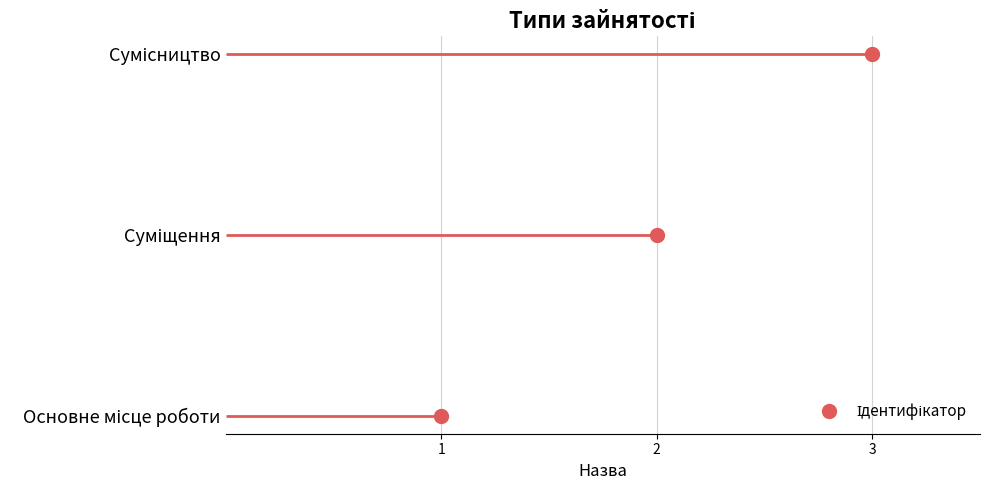

Rank the categories by value from highest to lowest.

Сумісництво, Суміщення, Основне місце роботи